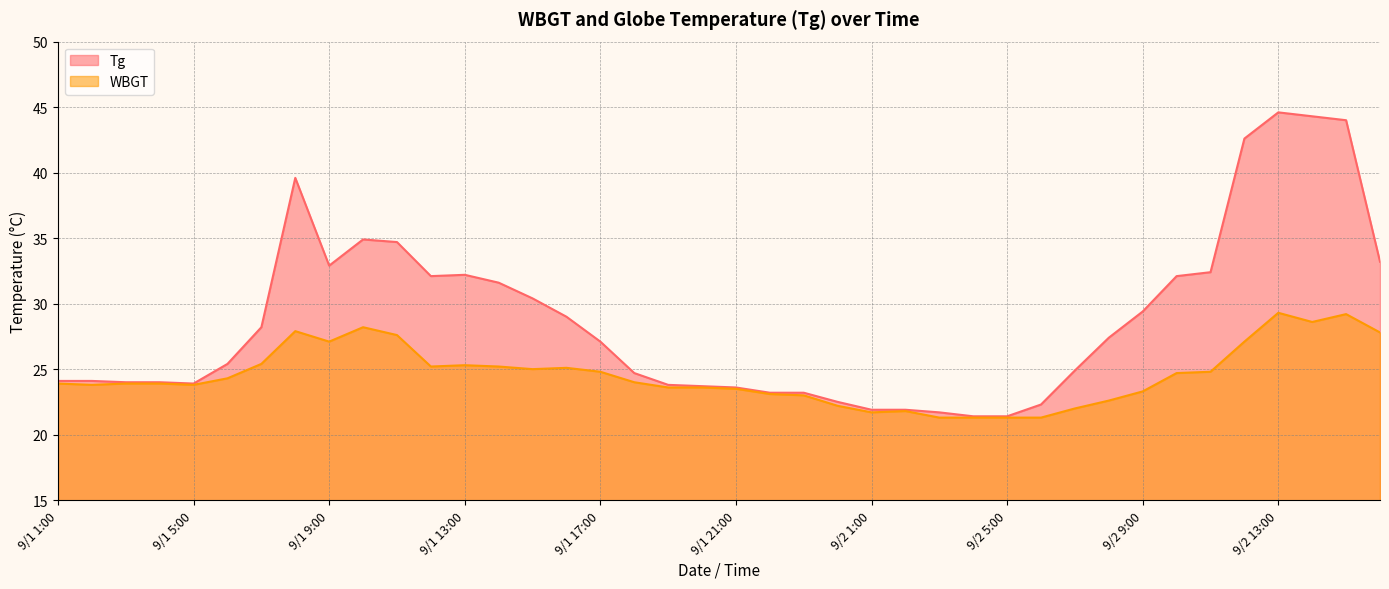

At which label is WBGT closest to 25?

9/1 15:00